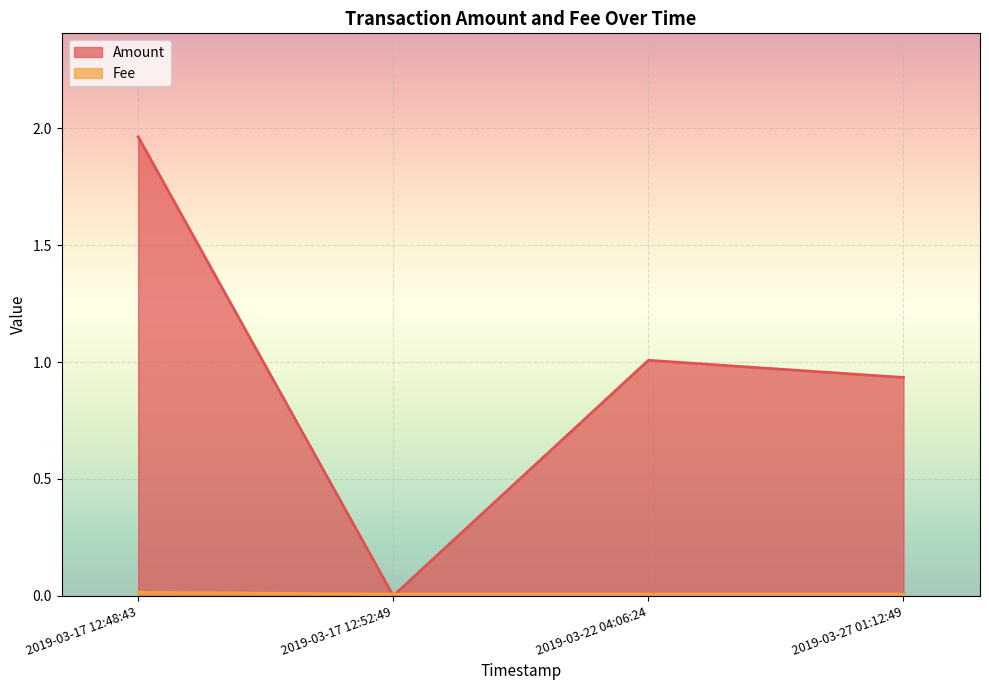

What is the difference between the Amount values at 2019-03-22 04:06:24 and 2019-03-17 12:48:43?

1.0